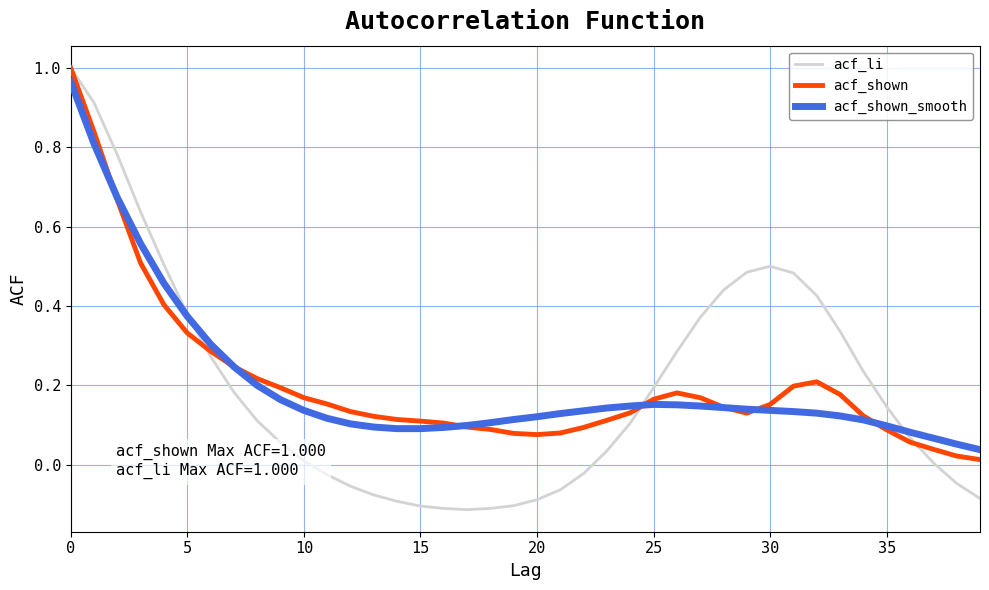

At which category does the chart reach its minimum across all series?

17